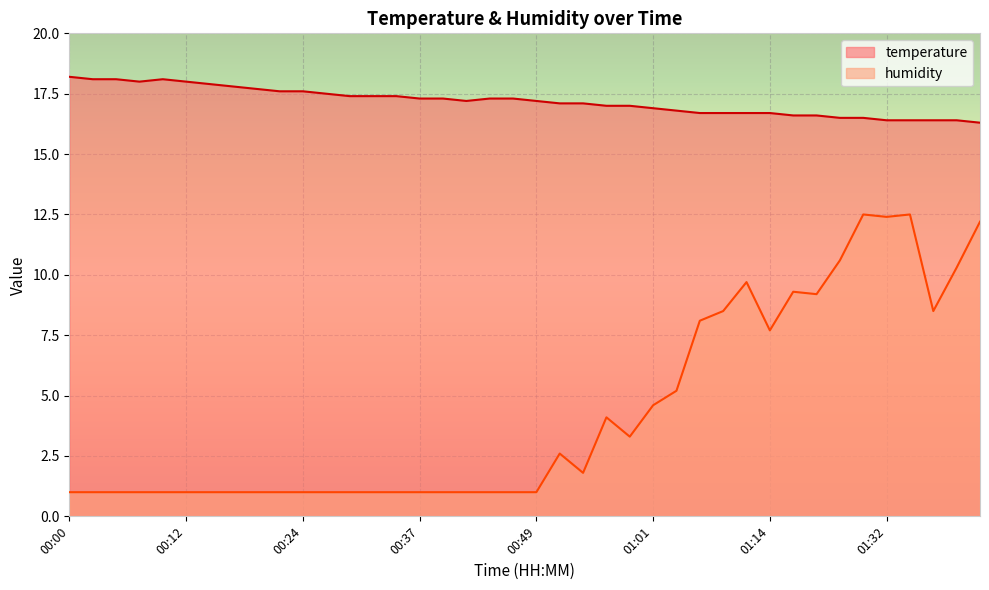

Rank the series by their average value, from lowest to highest.

humidity, temperature